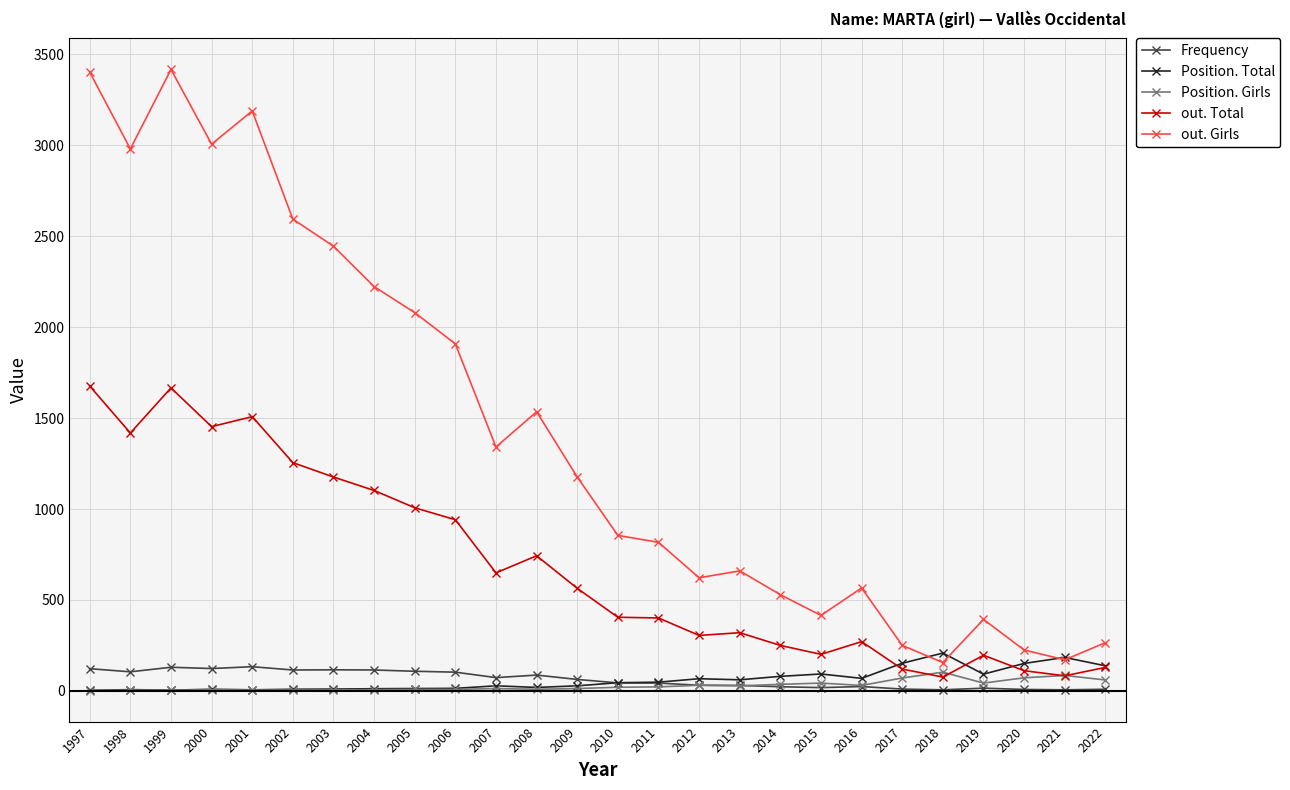

The Frequency series shows 115 at 2002. True or false?

True